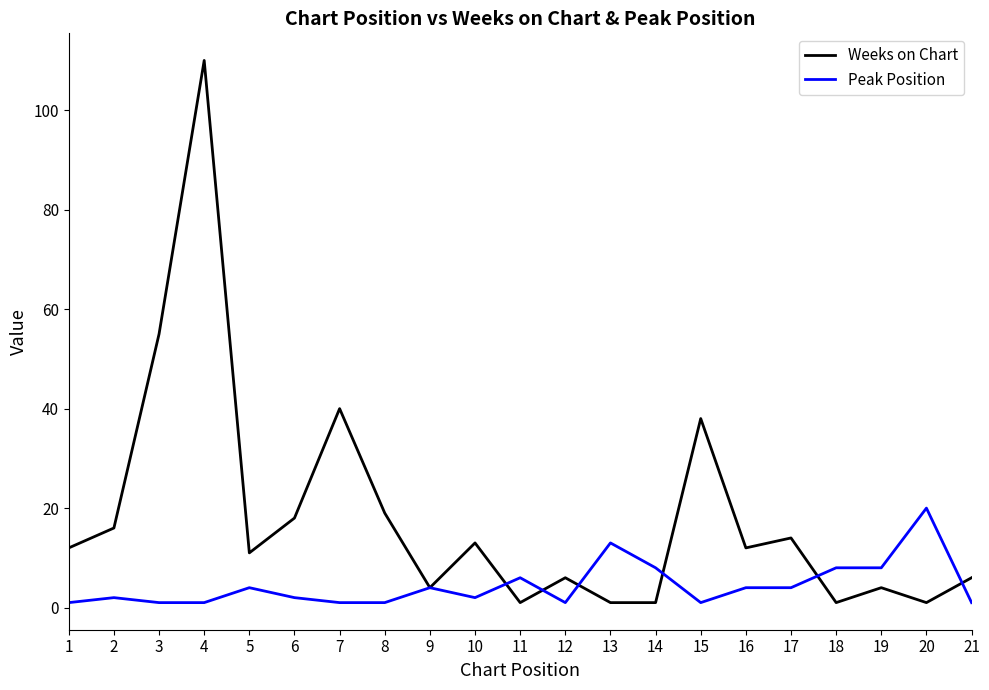

List the series in order of their overall mean, highest first.

Weeks on Chart, Peak Position